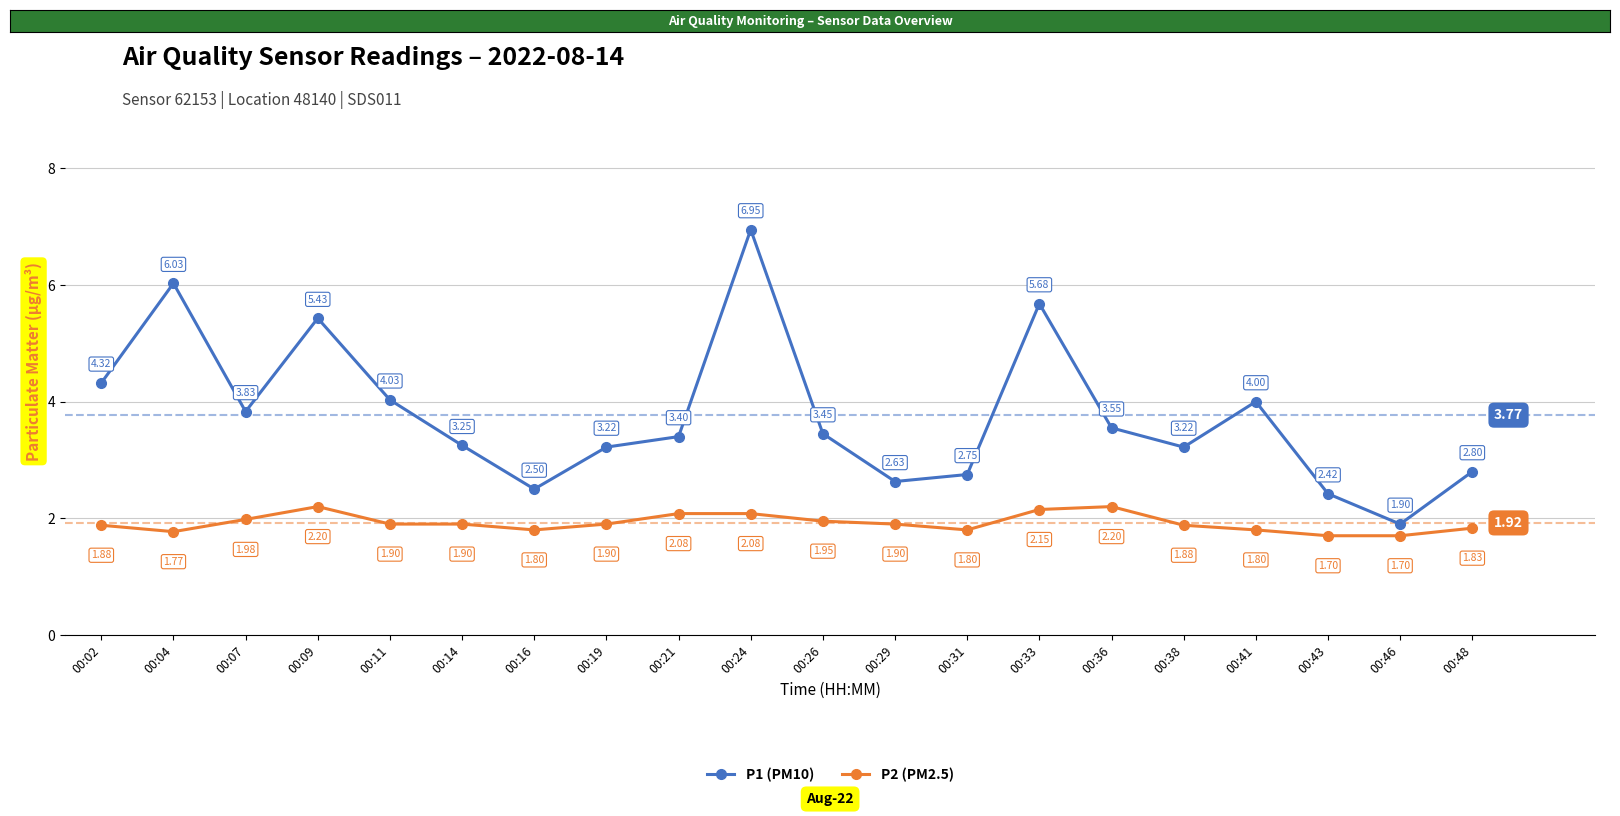

Which series has the largest range (max minus min)?

P1 (PM10)